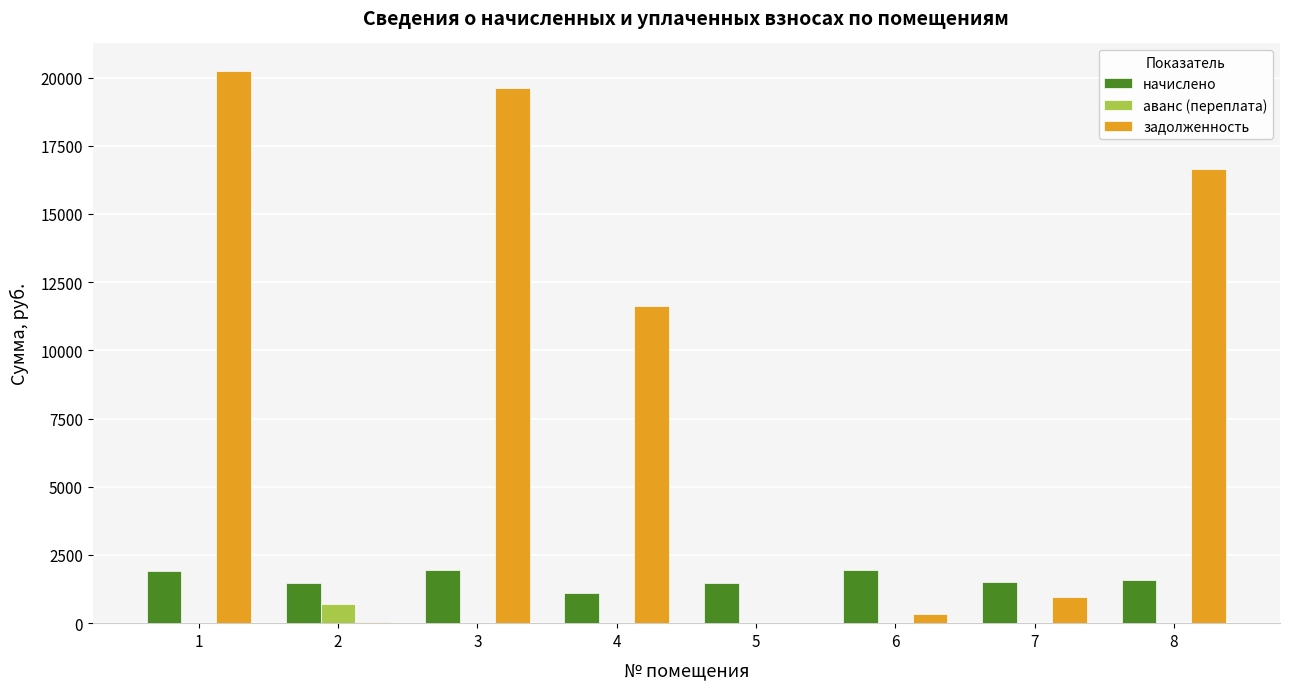

What is the sum of all начислено values?

12917.4